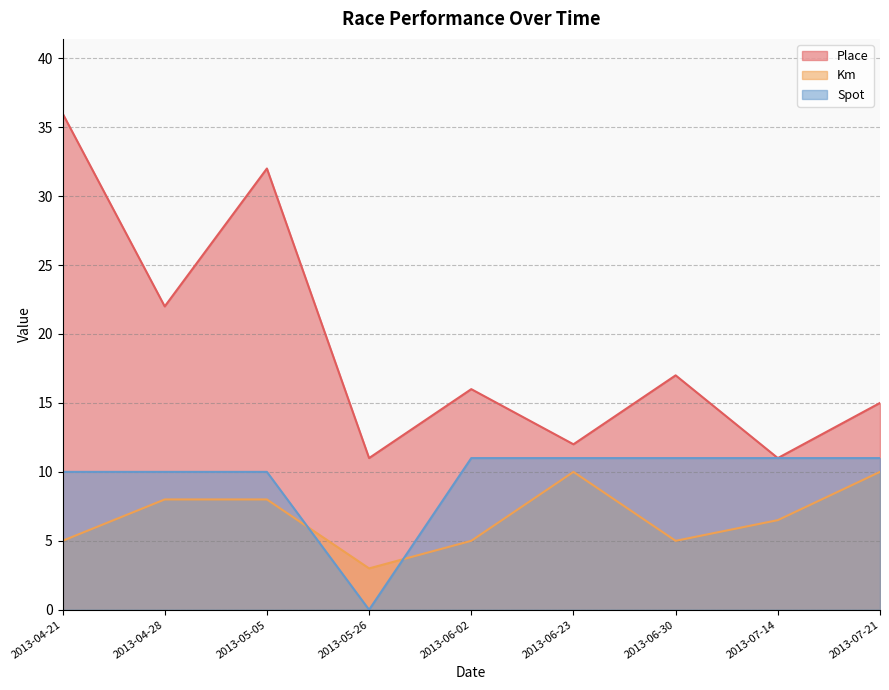

What are all the series names shown in the legend?

Place, Km, Spot